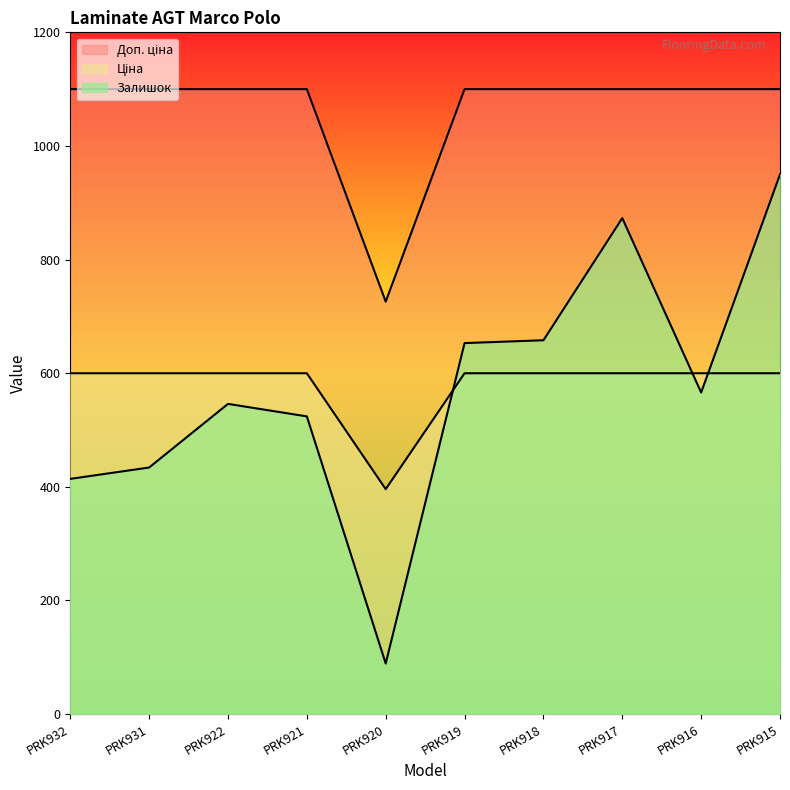

True or false: Доп. ціна and Залишок cross at least once.

False